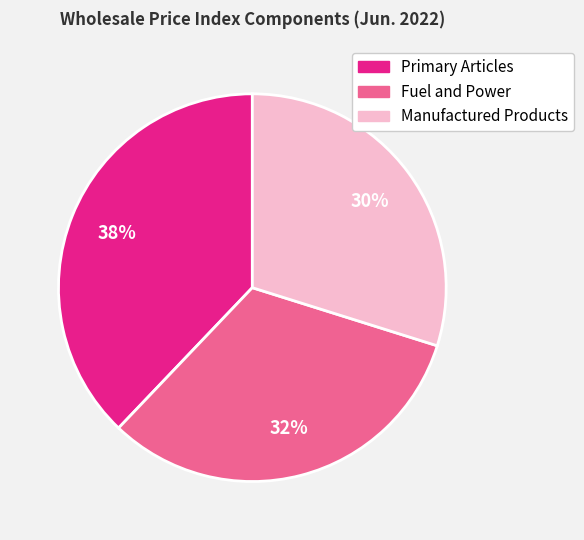

Does Fuel and Power account for over 50% of the chart?

No